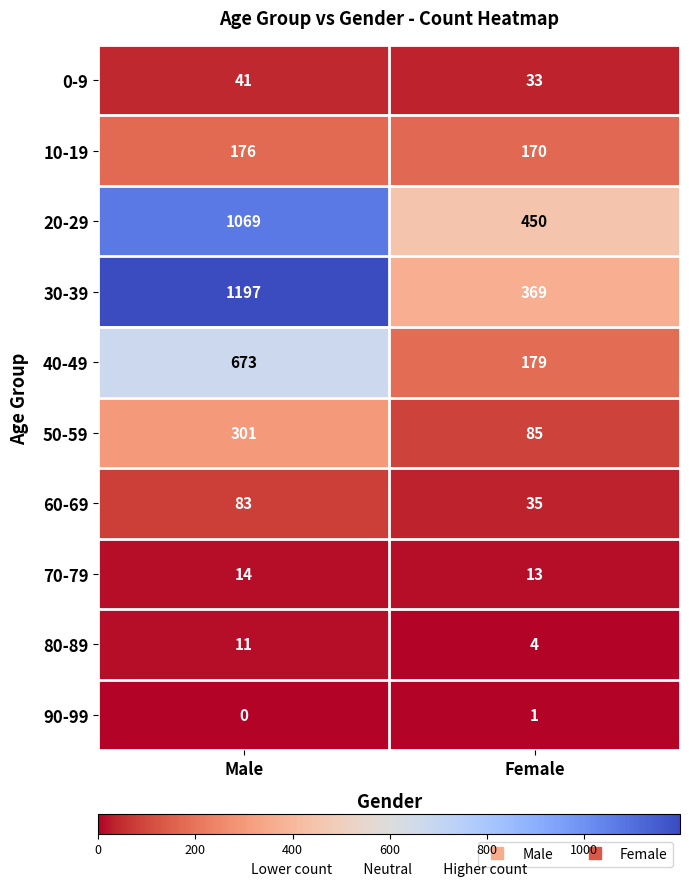

What is the sum of all 80-89 values?

15